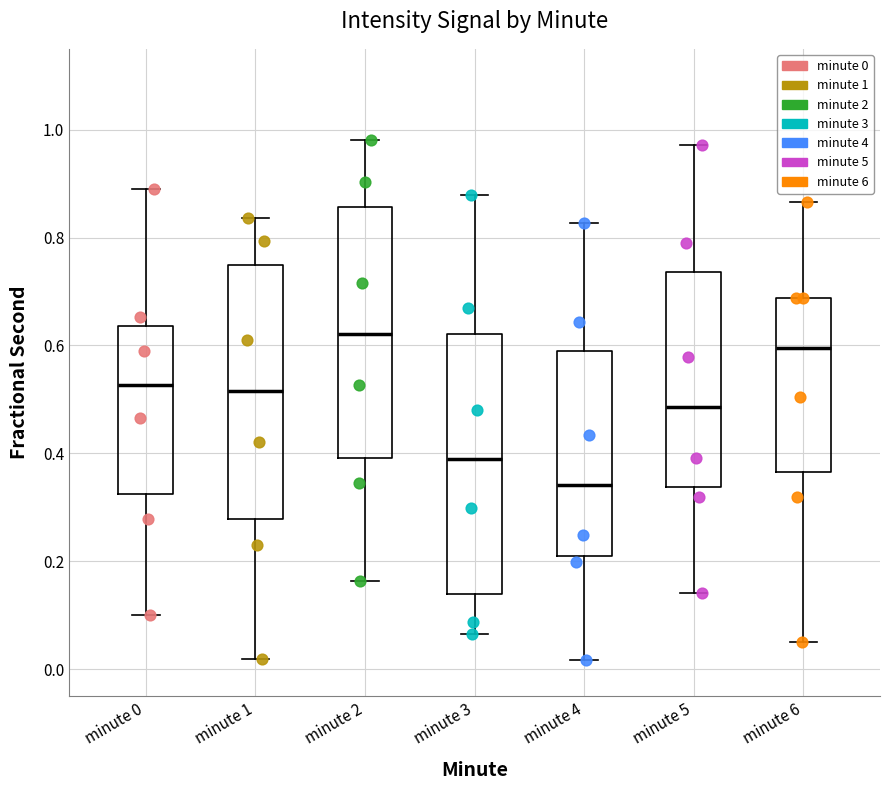

Reading left to right, transcribe this box plot: for each box, give where its median line is, the range the box spans, and where its two whiskers end, as read against the y-axis. The values are not printed on the chart, so give them approximately, as read against the axis.

minute 0: median 0.52, box 0.32 to 0.64, whiskers 0.10 to 0.90
minute 1: median 0.52, box 0.28 to 0.74, whiskers 0.02 to 0.84
minute 2: median 0.62, box 0.40 to 0.86, whiskers 0.16 to 0.98
minute 3: median 0.38, box 0.14 to 0.62, whiskers 0.06 to 0.88
minute 4: median 0.34, box 0.22 to 0.60, whiskers 0.02 to 0.82
minute 5: median 0.48, box 0.34 to 0.74, whiskers 0.14 to 0.98
minute 6: median 0.60, box 0.36 to 0.68, whiskers 0.06 to 0.86